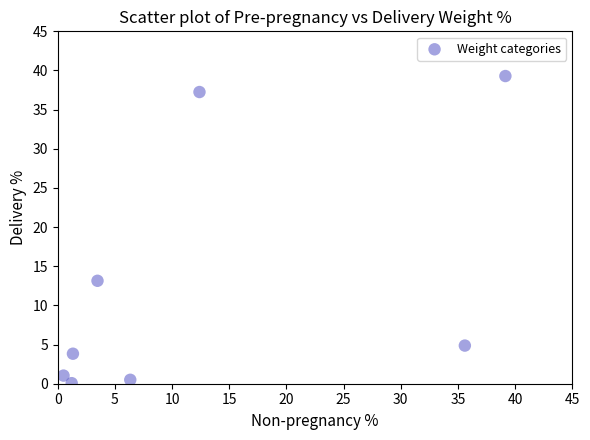

What Y value in the scatter plot is closest to 19?

13.1